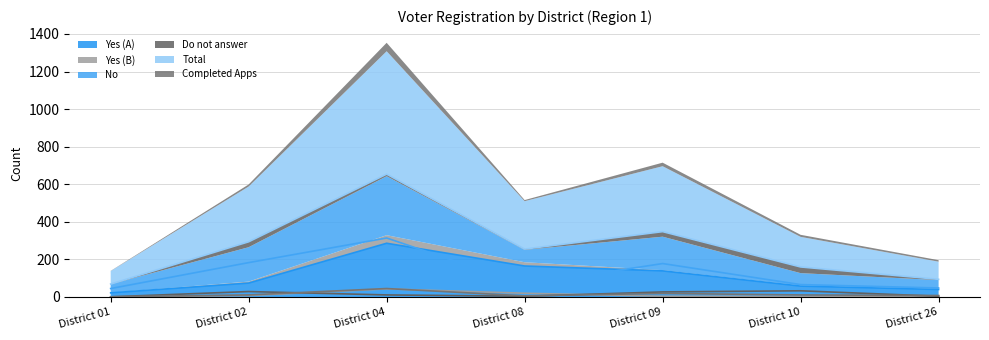

True or false: Yes (A) and Yes (B) intersect in this chart.

False